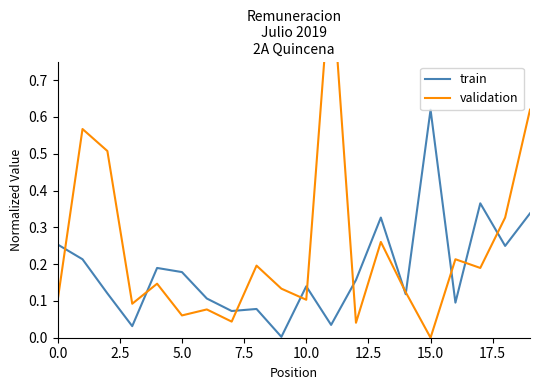

The train series shows 0.4 at 15.0. True or false?

False